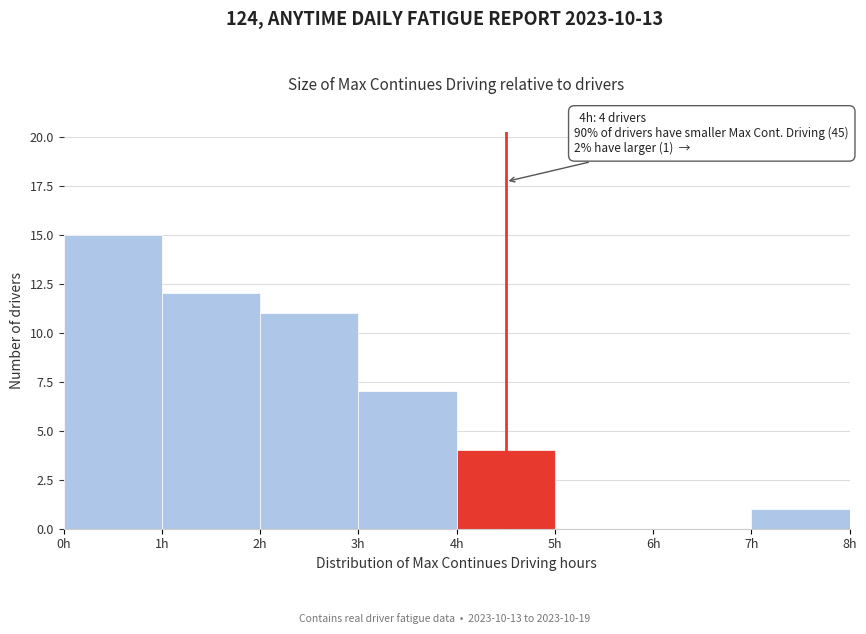

Which range on the x-axis has the tallest bar?

0 to 1